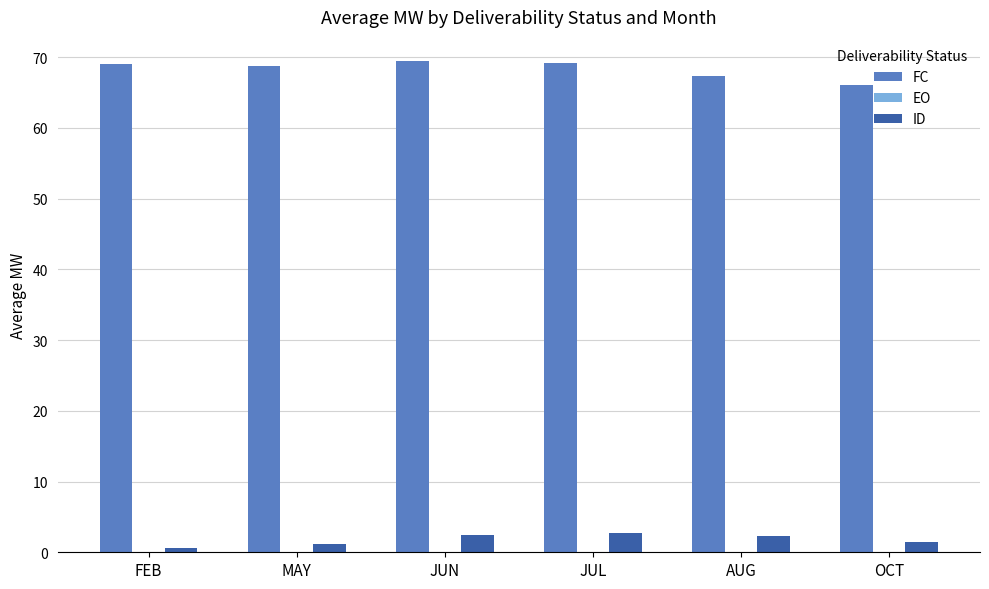

Which series changed the most between AUG and OCT?

FC